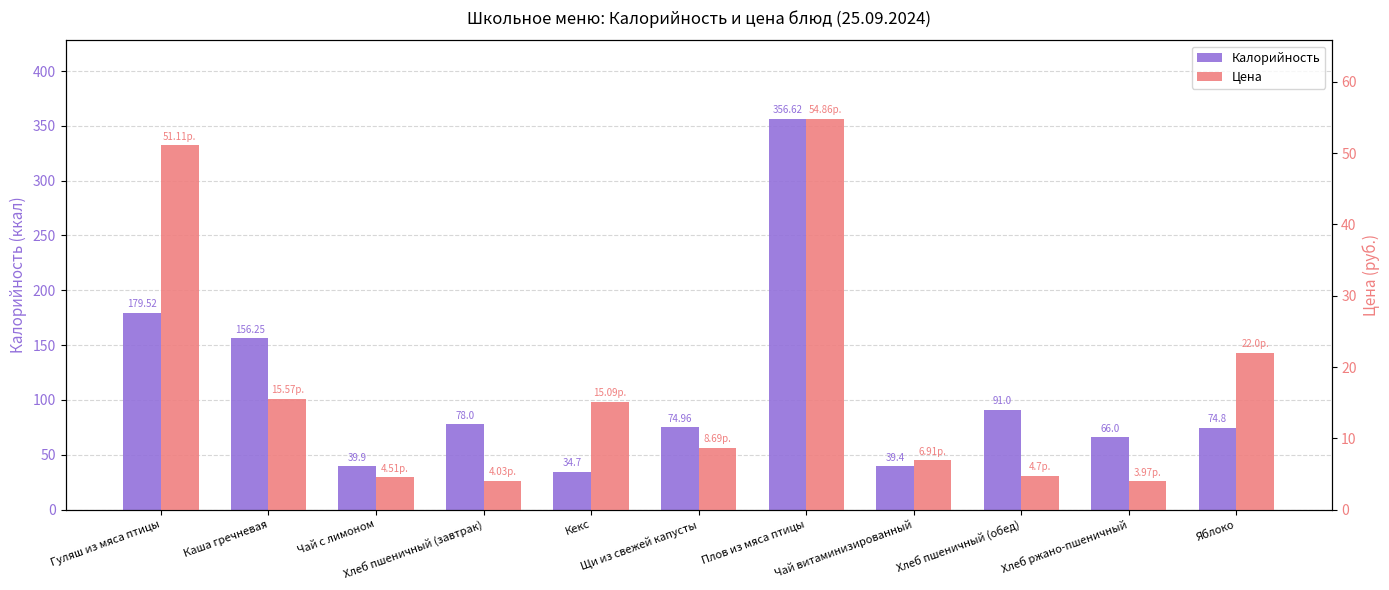

What is the label of the 1st bar from the right?

Яблоко